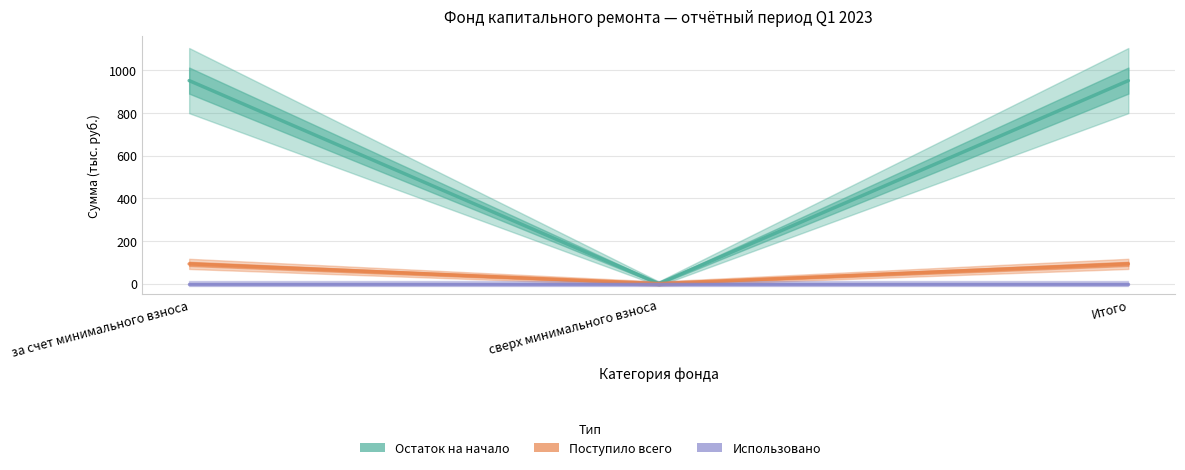

Between за счет минимального взноса and Итого, which series saw the biggest shift?

Остаток на начало